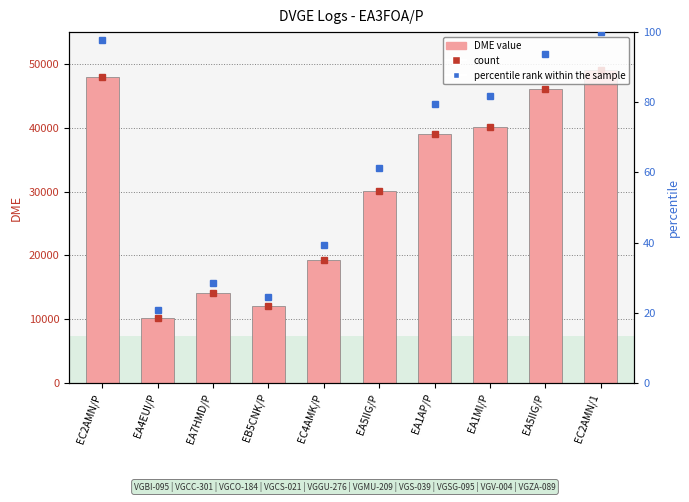

What is the difference between the percentile rank within sample values at EA5IIG/P and EA1MI/P?

12.0